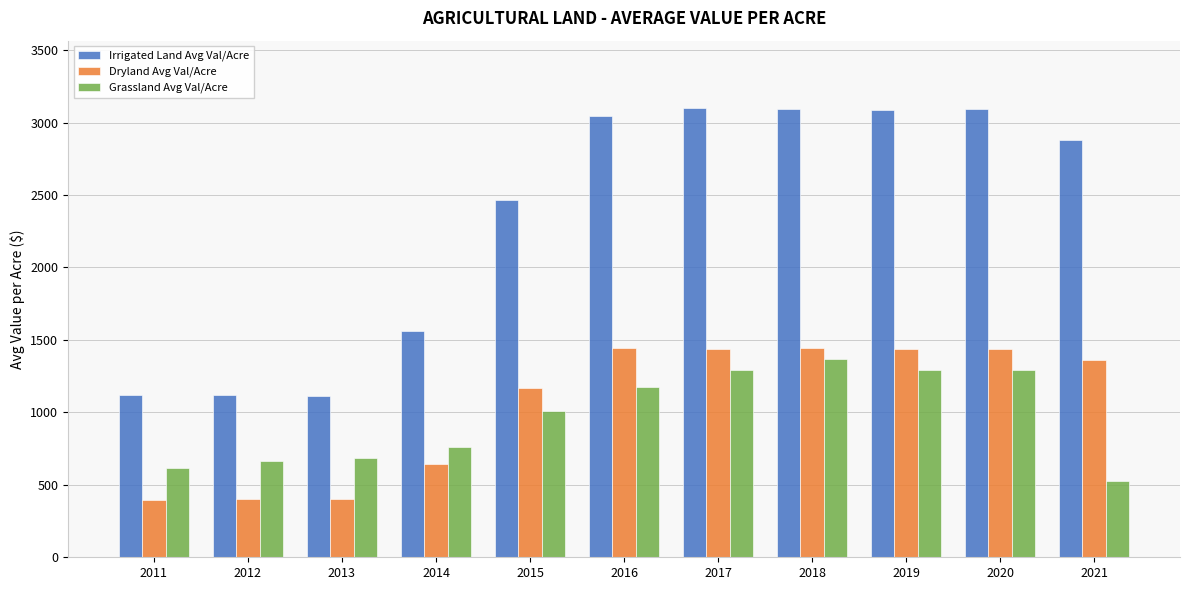

True or false: Dryland Avg Val/Acre has a value of 2105.8 at 2018.

False